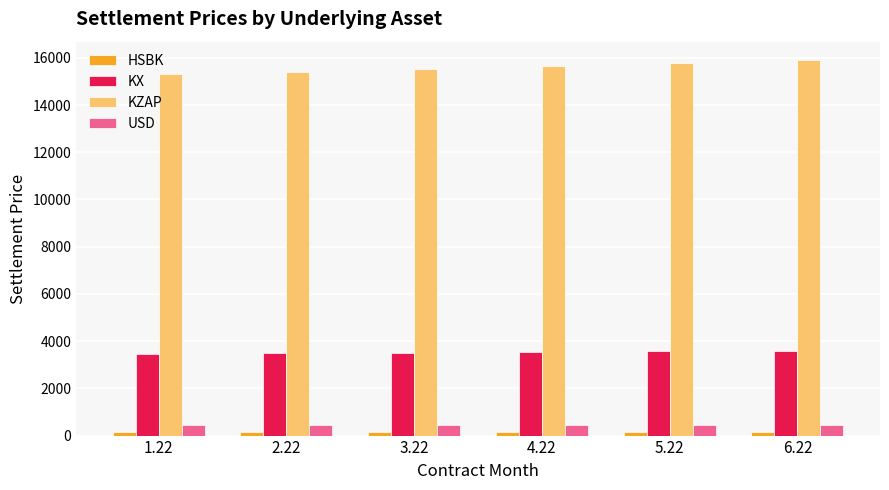

Which series has the largest total across all categories?

KZAP